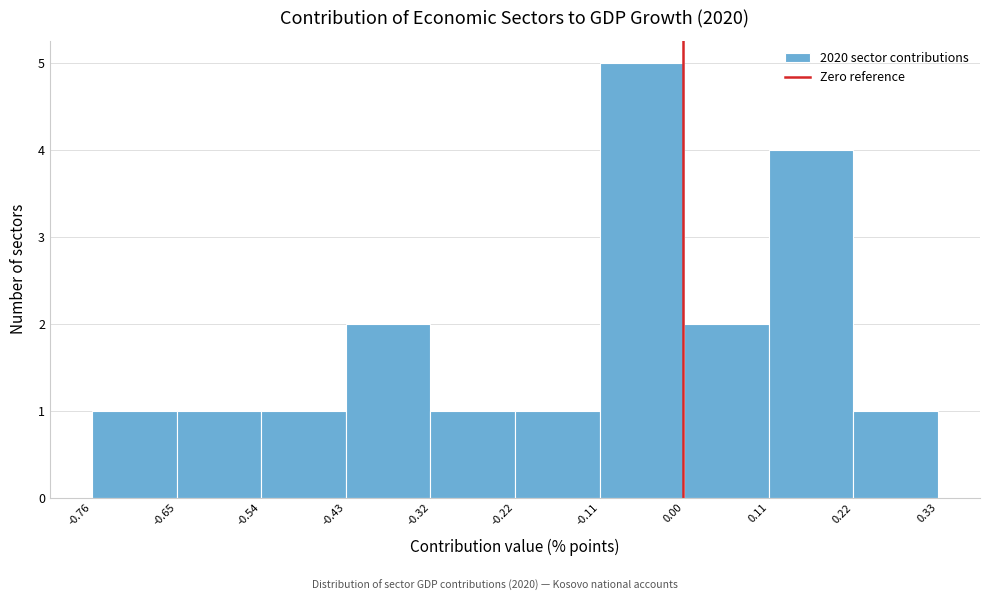

Which range on the x-axis has the tallest bar?

-0.11 to 0.00